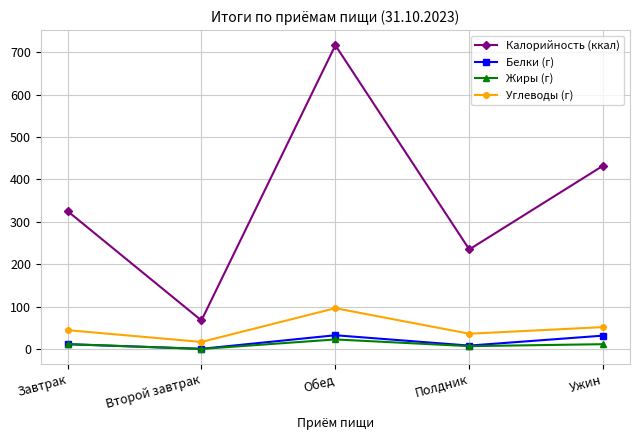

True or false: Калорийность (ккал) has a value of 716.3 at Обед.

True